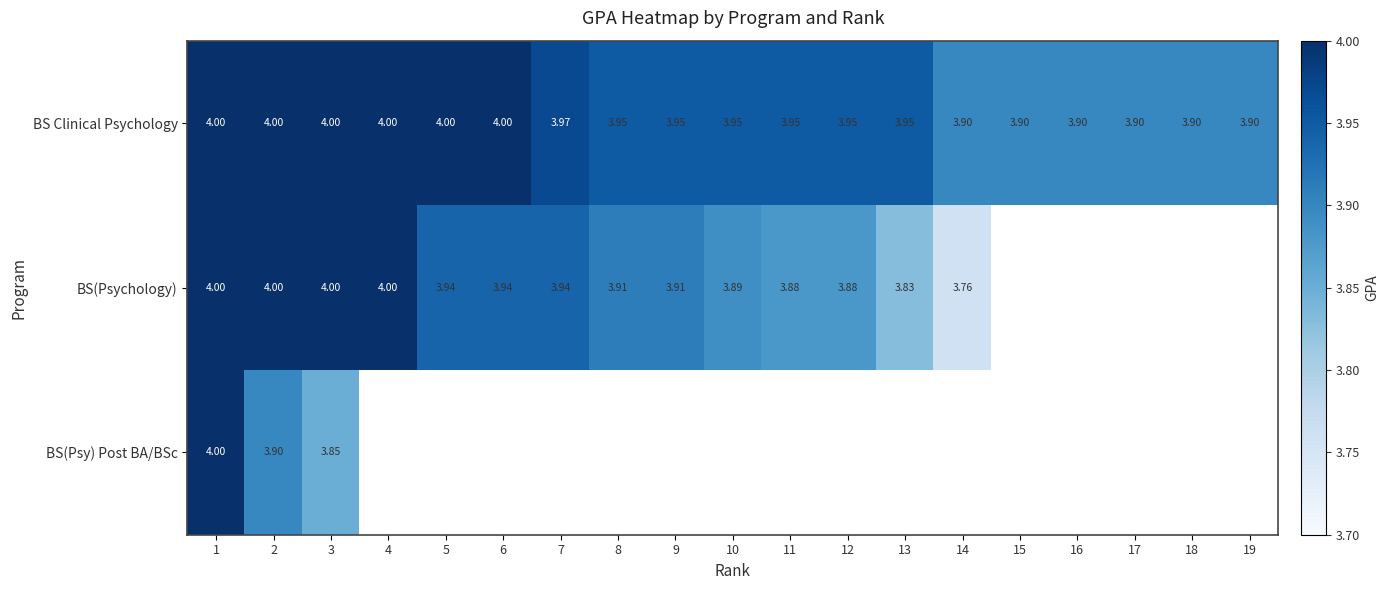

Rank the series by their maximum value, from highest to lowest.

BS Clinical Psychology, BS(Psychology), BS(Psy) Post BA/BSc